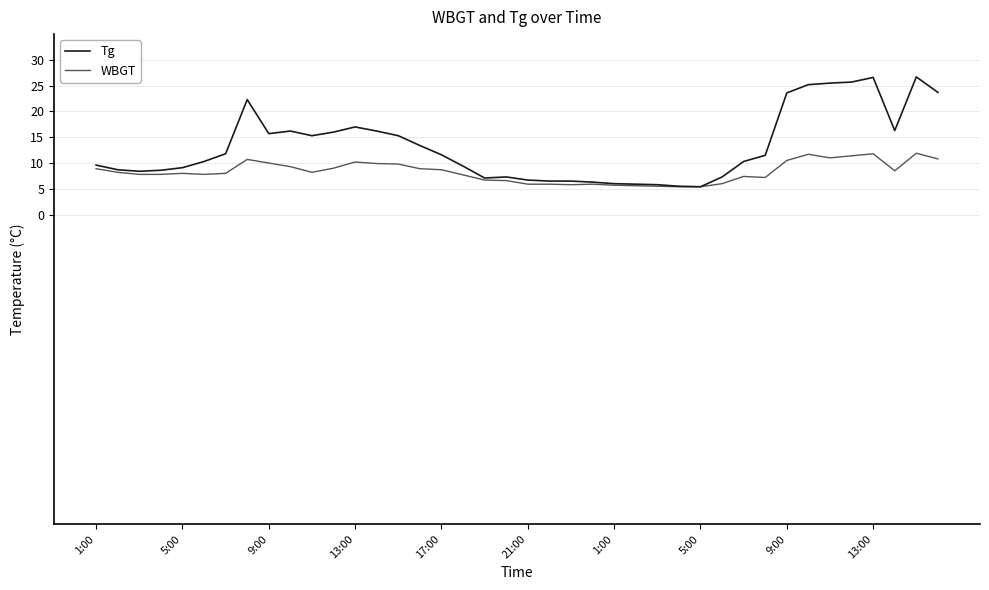

Which series has the widest spread of values?

Tg